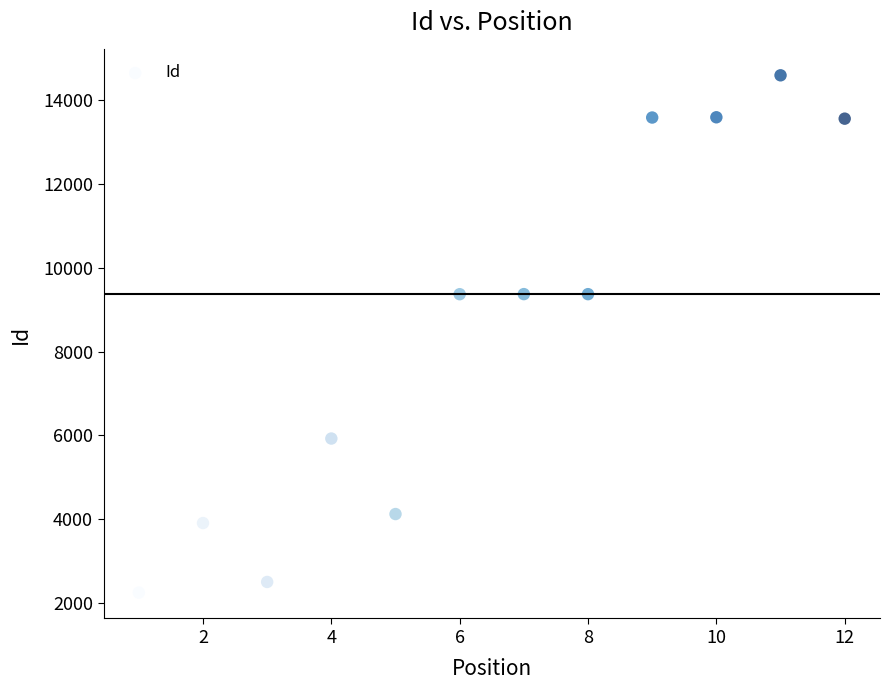

What is the range of X values (max minus min)?

11